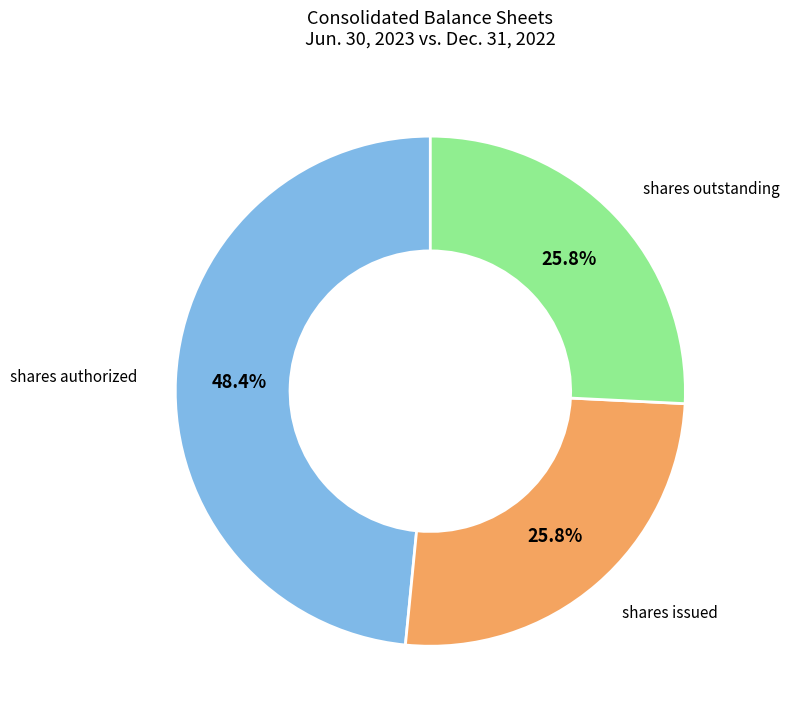

Is there a majority slice in this chart?

No